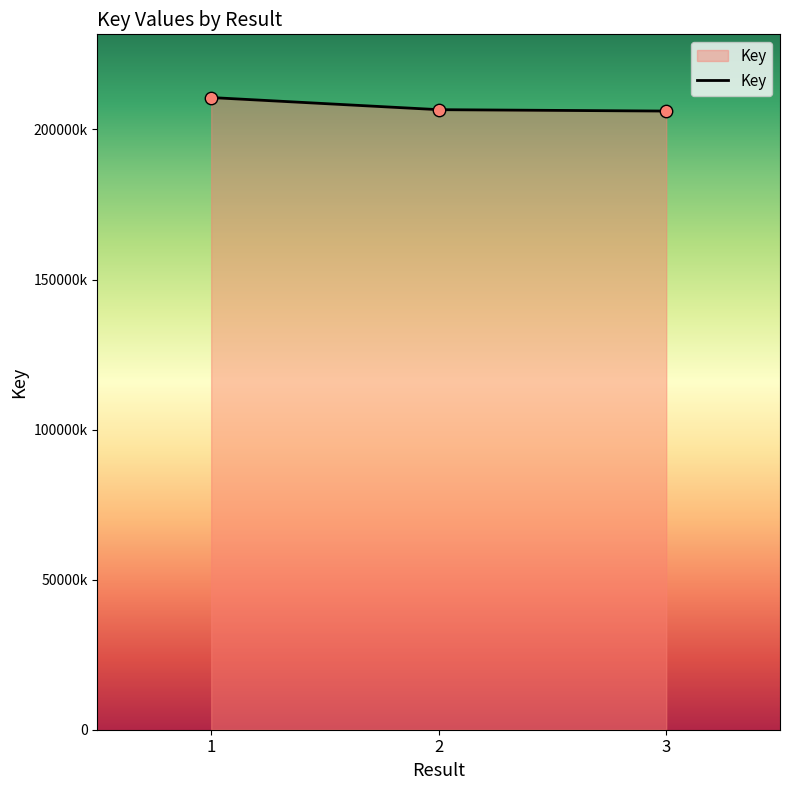

Does the chart have visible grid lines?

No